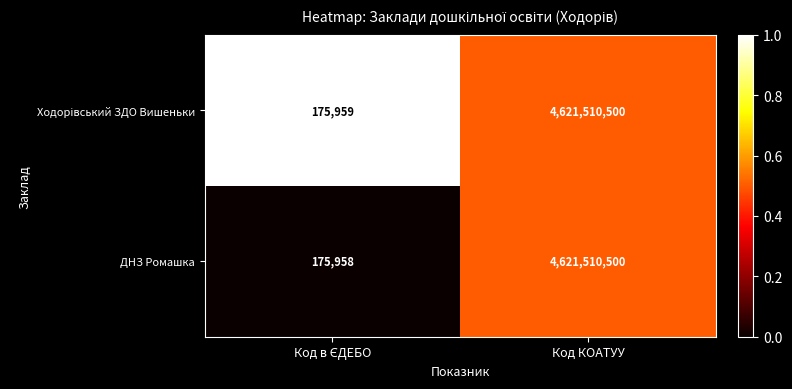

What is the sum of all ДНЗ Ромашка values?

4621686458